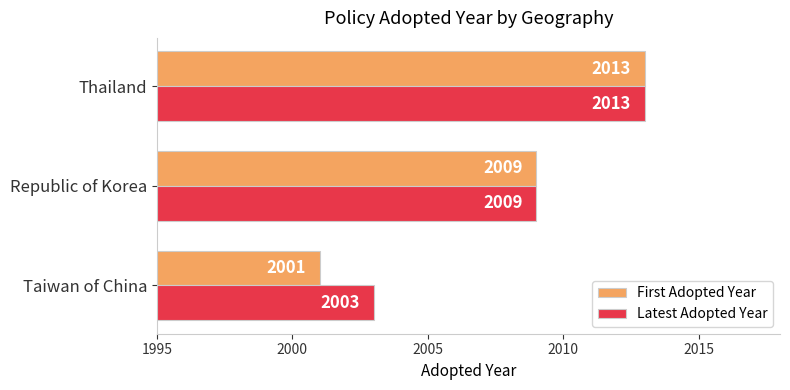

Is the value of First Adopted Year at Republic of Korea greater than the value of Latest Adopted Year at Taiwan of China?

Yes